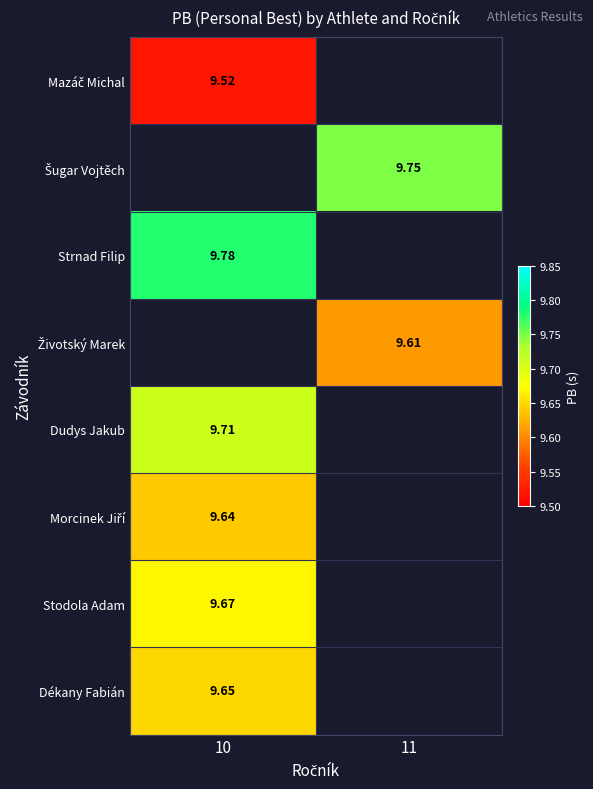

The value of Šugar Vojtěch at 11 is 9.8. True or false?

True